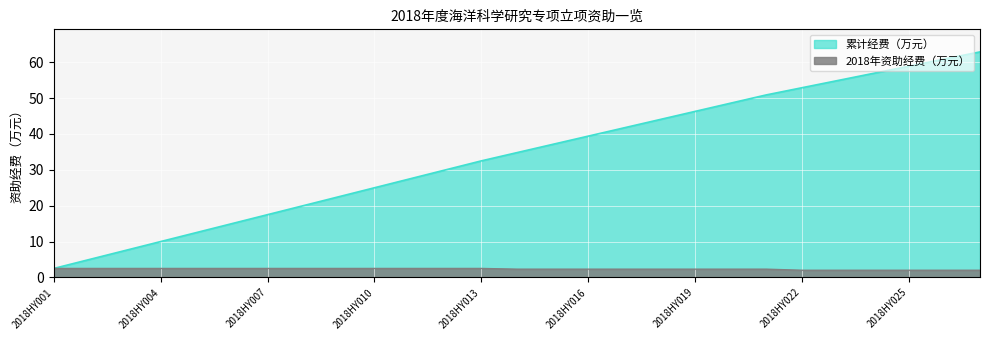

What is the difference between the 累计经费（万元） values at 2018HY004 and 2018HY006?

5.0